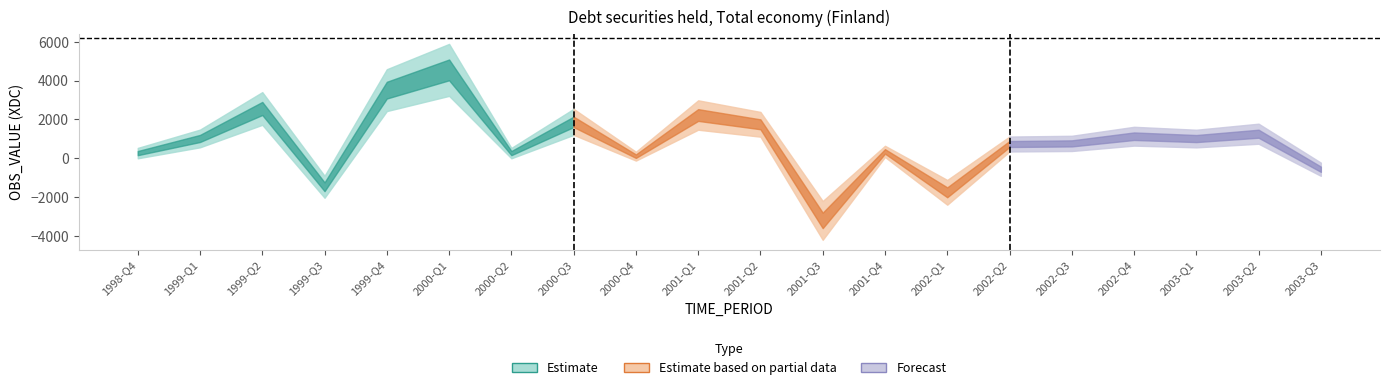

What is the approximate value of Forecast at 2002-Q3, to the nearest 50?

750